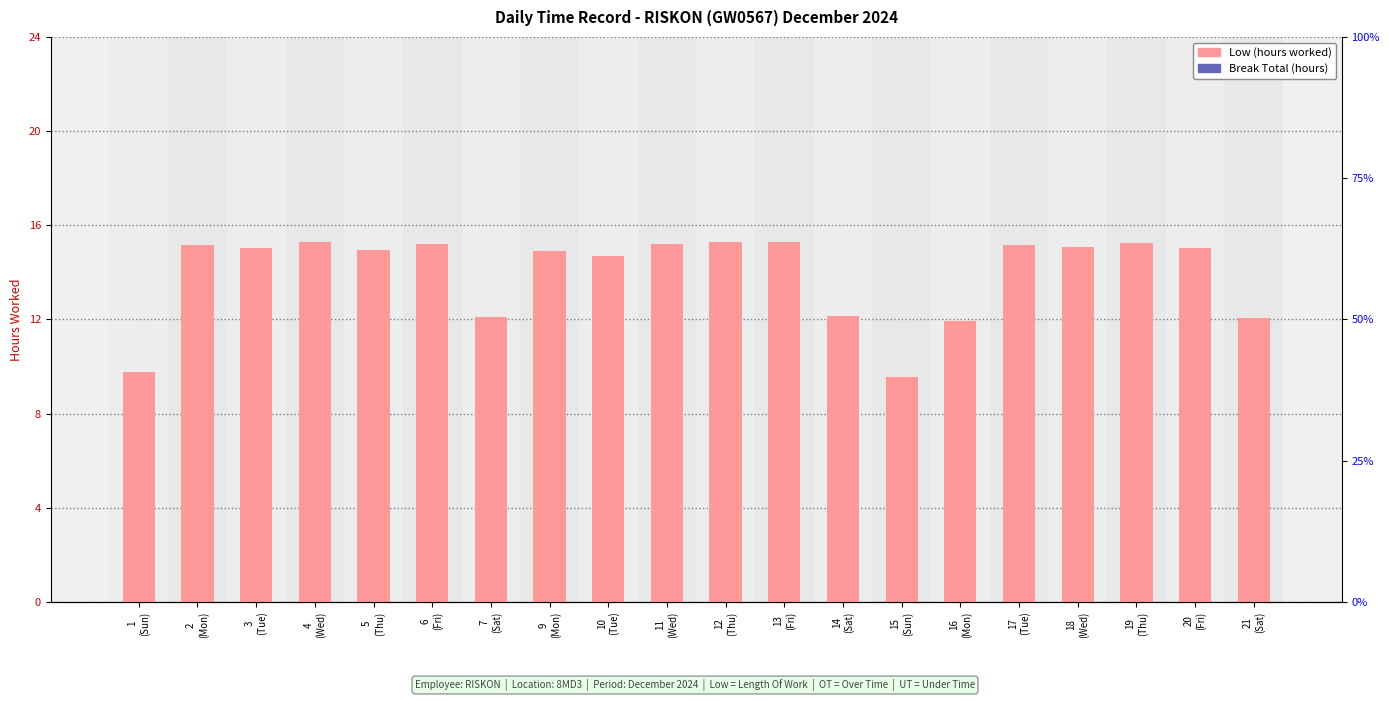

The Break Total series shows 0.0 at 12
(Thu). True or false?

True